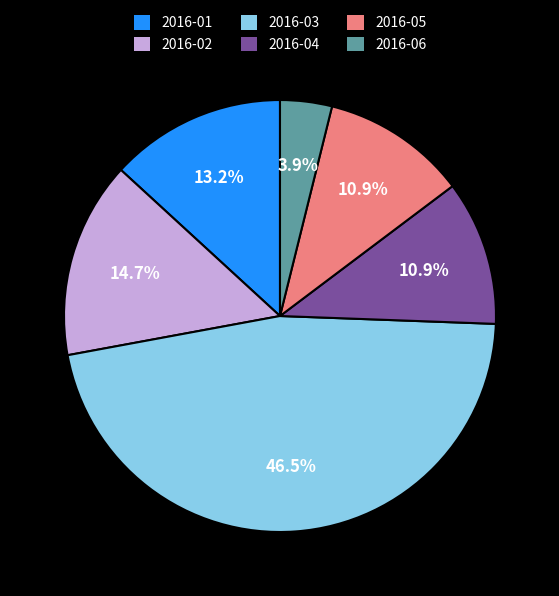

Between 2016-06 and 2016-01, which is larger?

2016-01